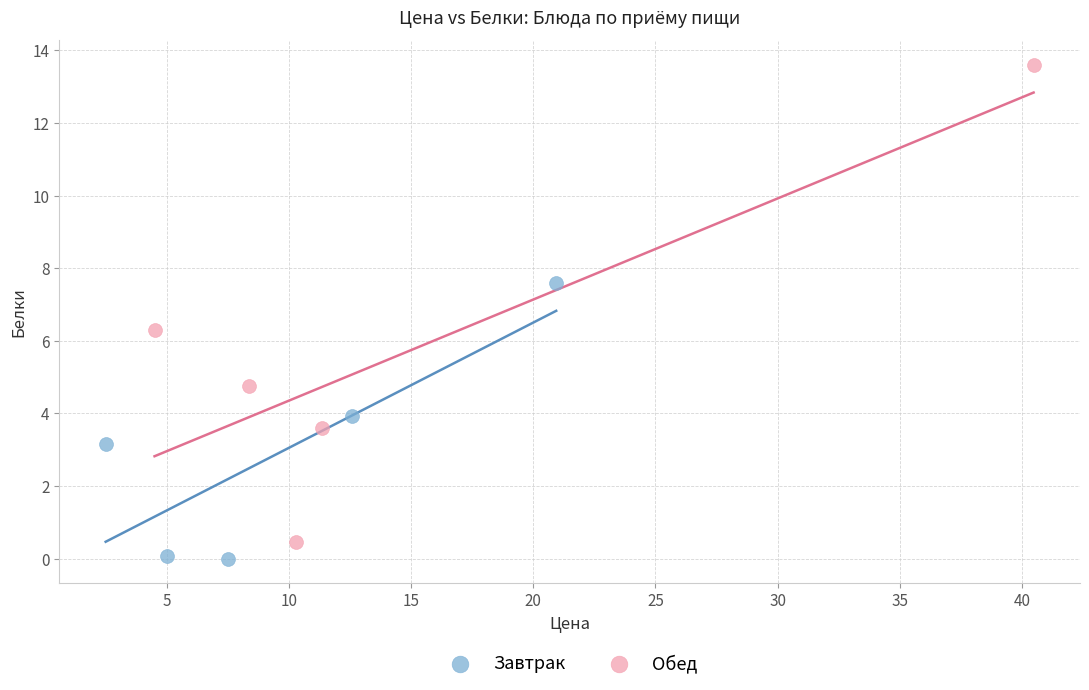

Which series reaches the minimum Y coordinate?

Завтрак